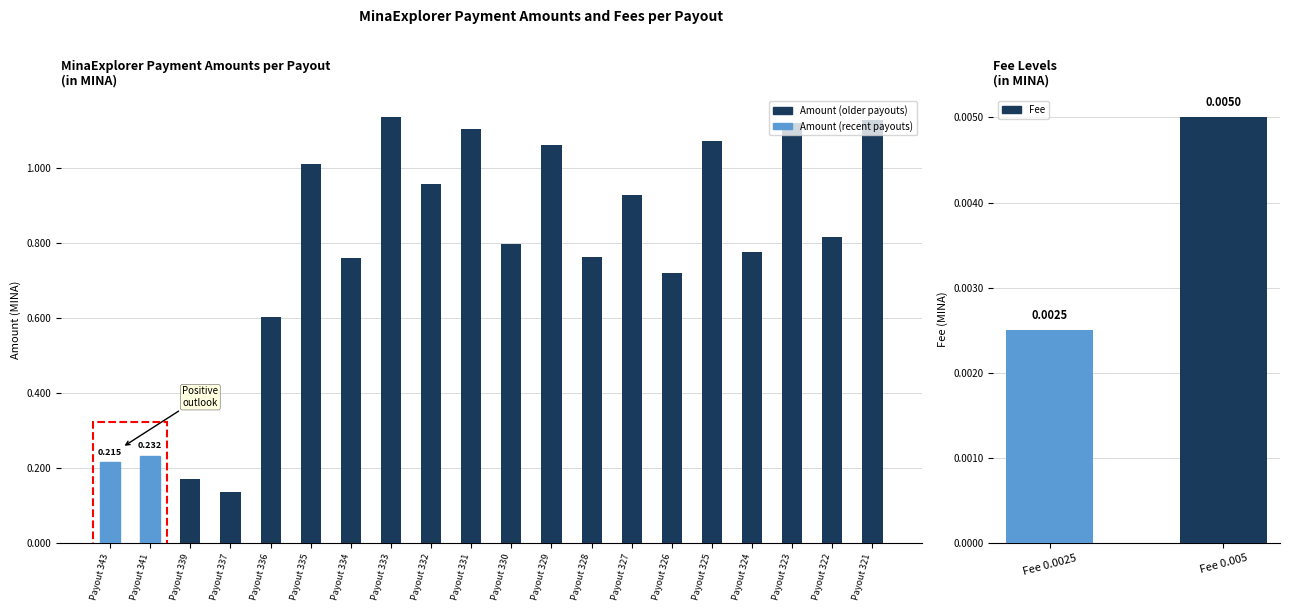

True or false: the data shows 0.4 at Payout 329.

False